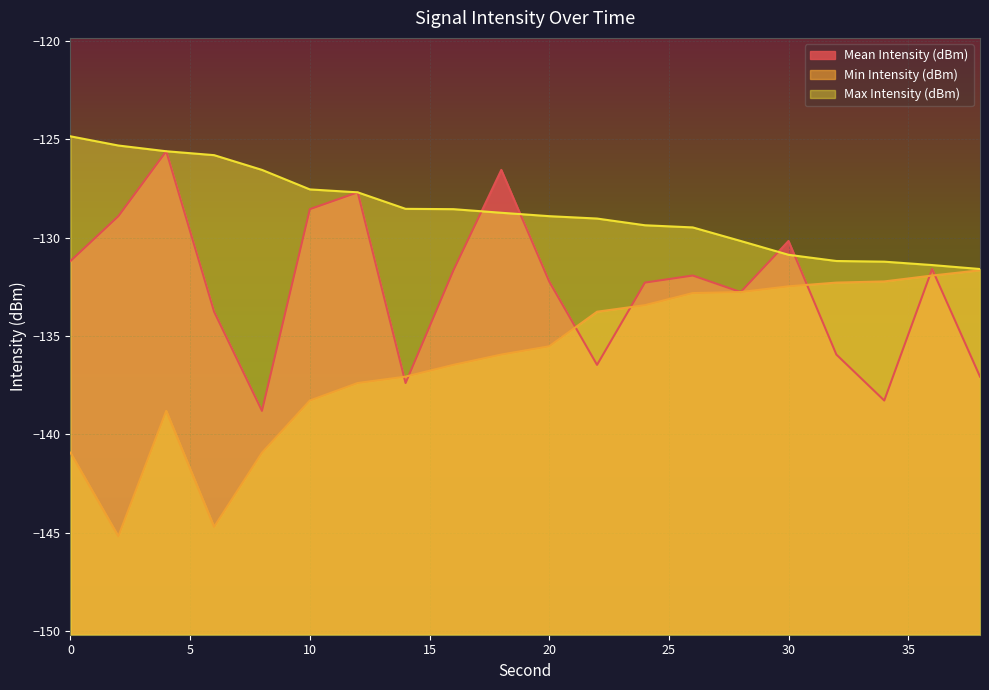

Is it true that Mean Intensity (dBm) equals -132.8 at 28?

True